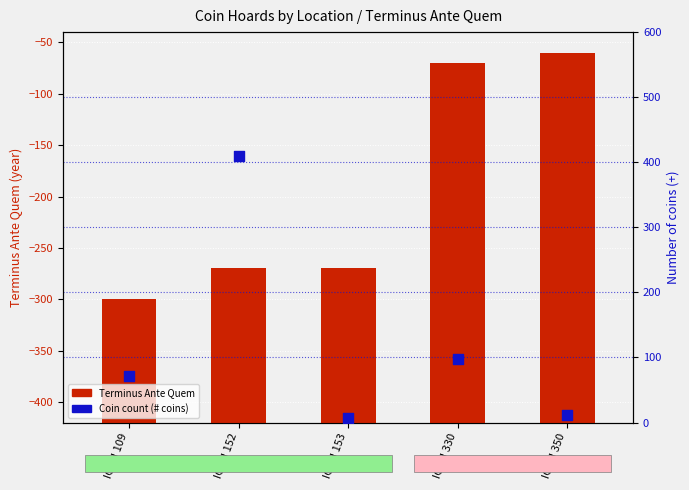

Which series has the largest Y range (max minus min)?

Coin count (# coins)